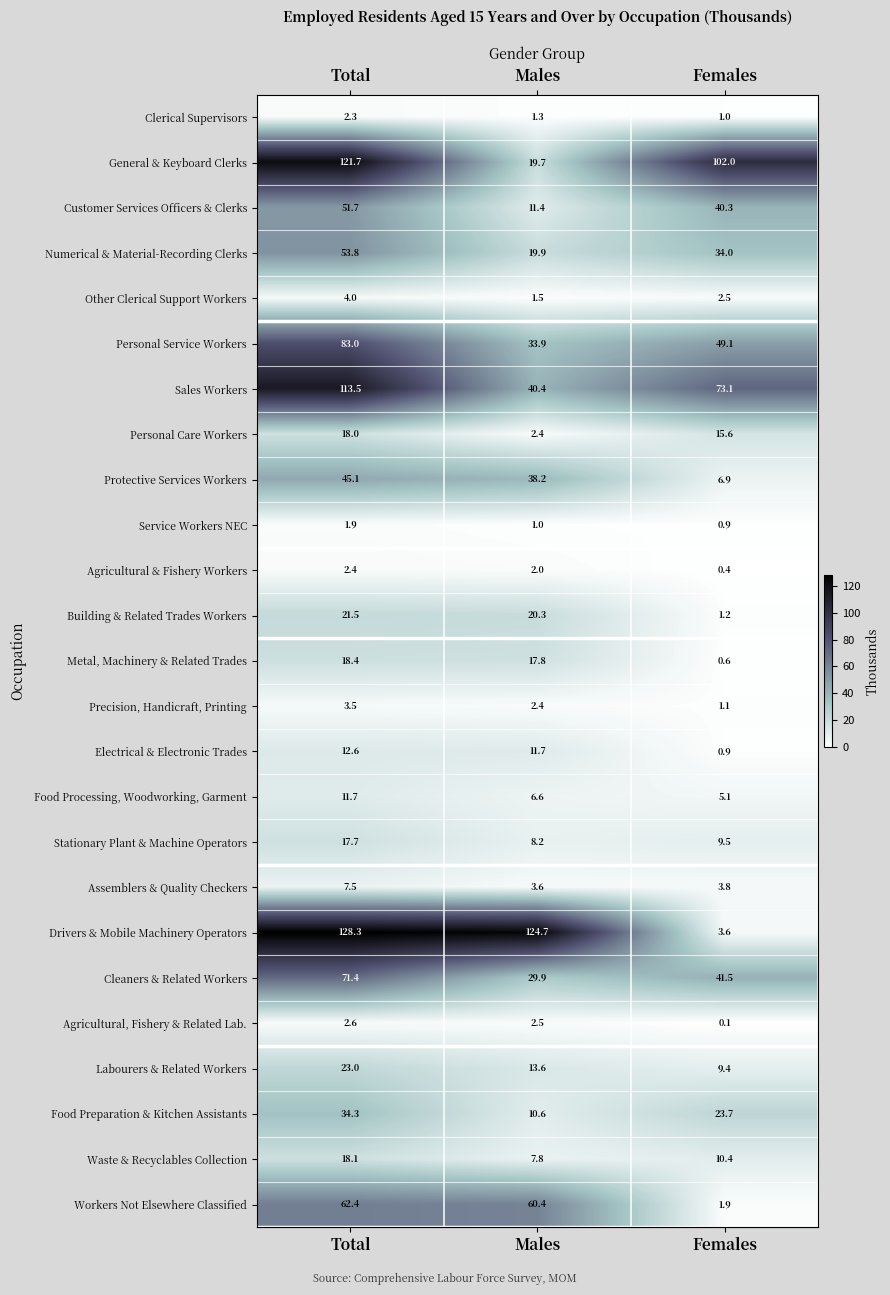

What is the sum of the Precision, Handicraft, Printing values at Males and Total?

5.9